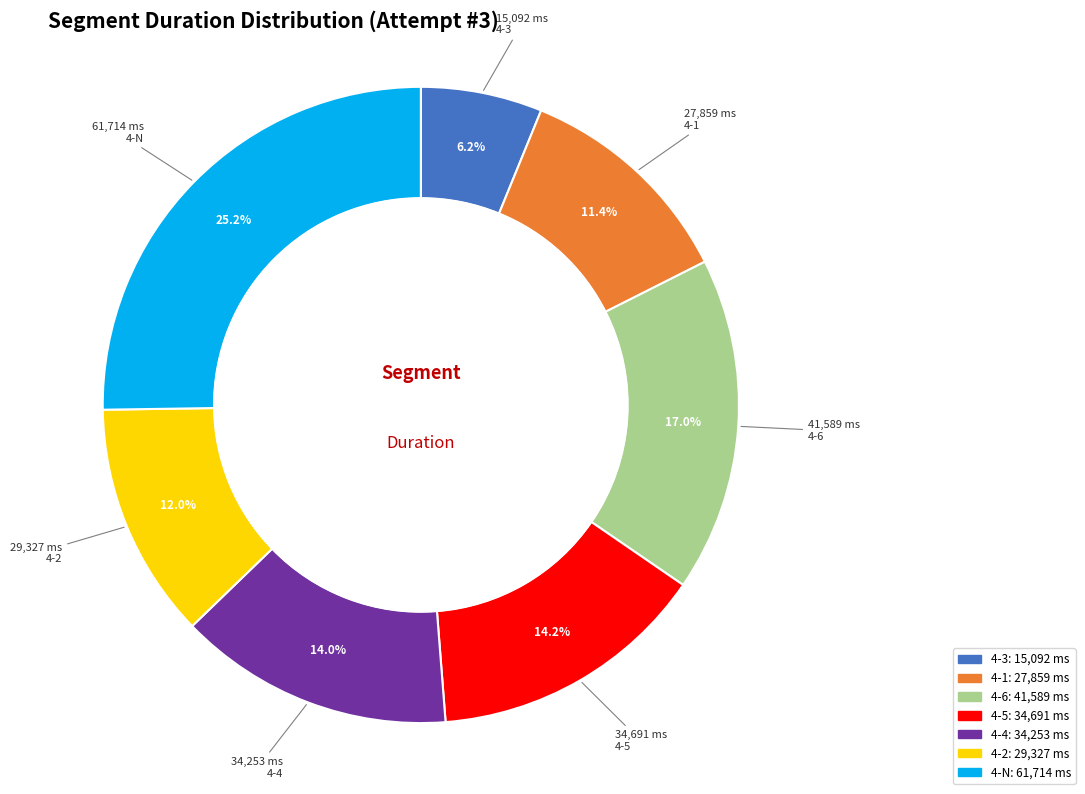

To the nearest percent, what percentage of the pie is 4-1?

11%